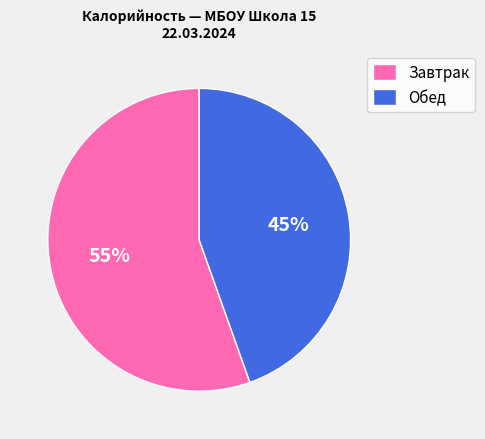

What percentage is the Обед slice, to the nearest percent?

45%